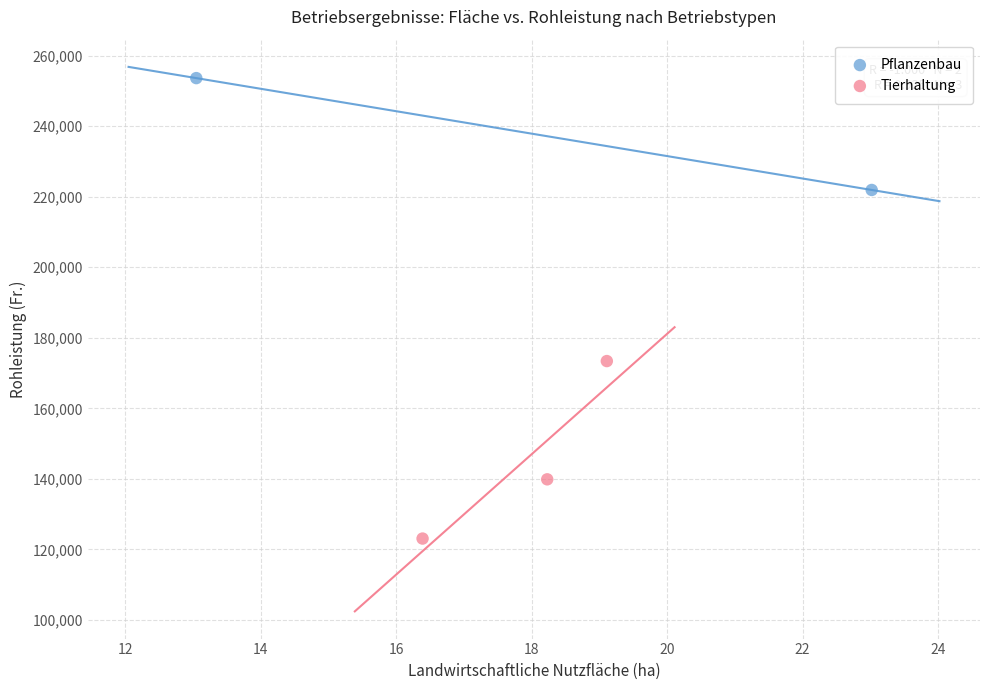

Which series has the largest Y range (max minus min)?

Tierhaltung